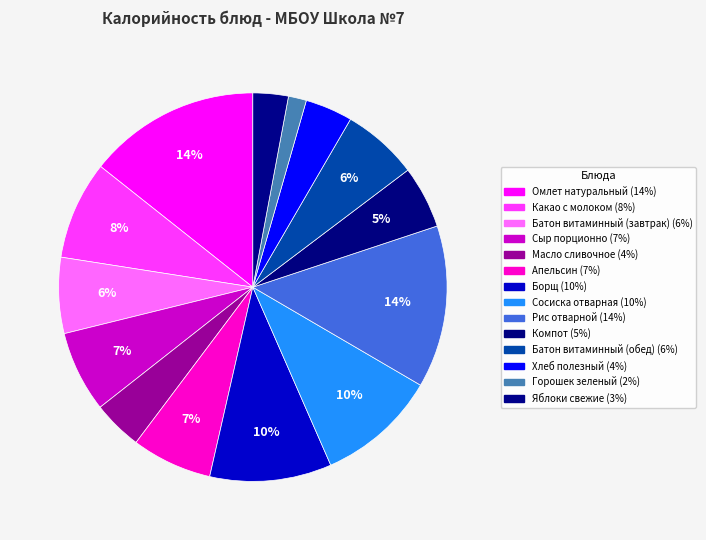

Which slice is the smallest?

Горошек зеленый